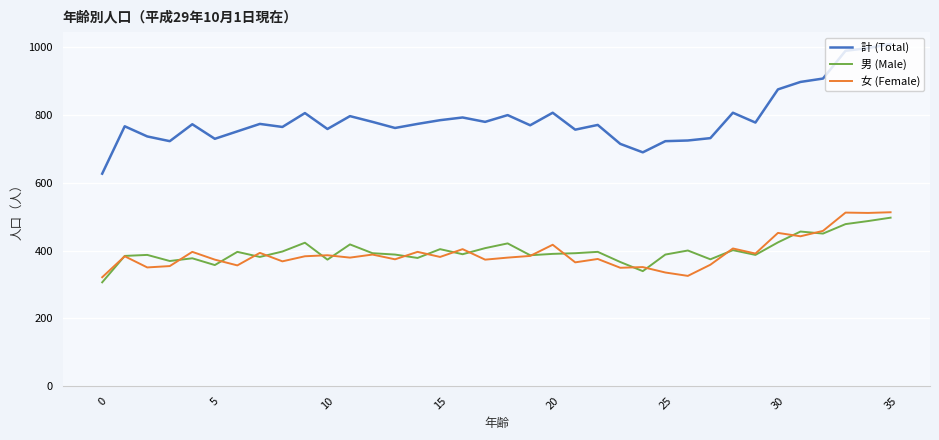

Which series has the widest spread of values?

計 (Total)